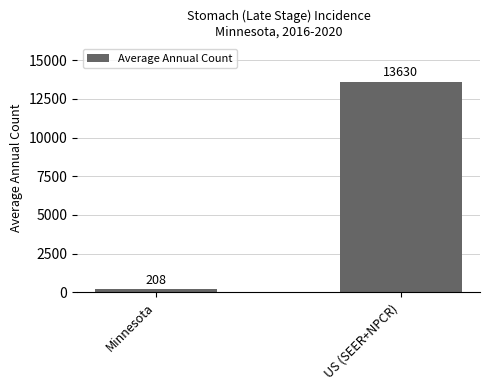

What is the sum of all values?

13838